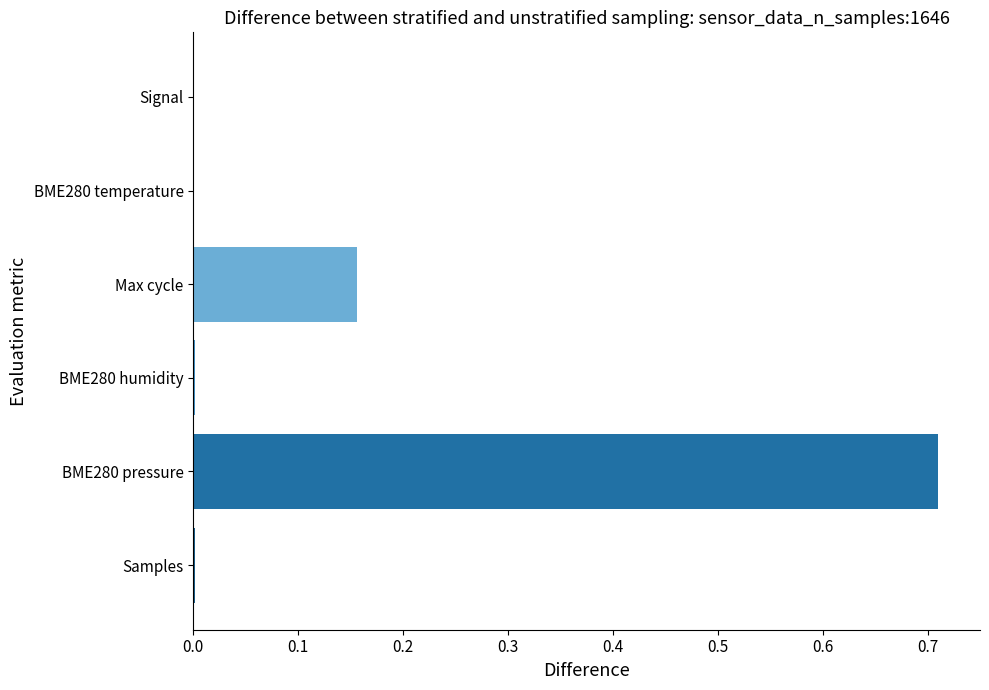

What is the change in value from BME280 pressure to Signal?

-0.7